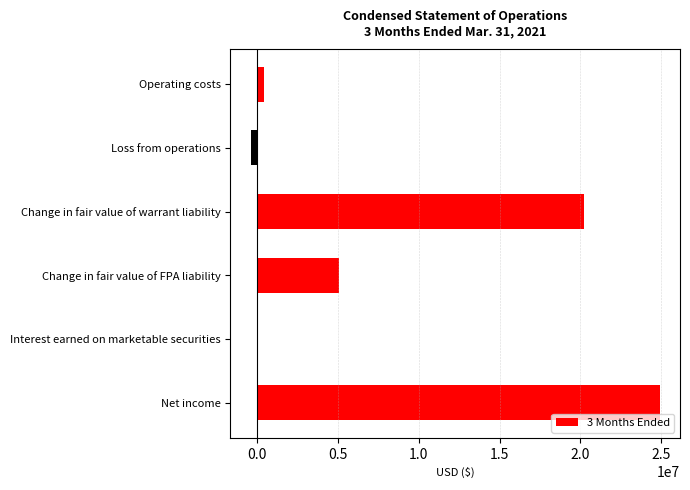

Reading top to bottom, extract all data points from this chart.

Operating costs=400941	Loss from operations=-400941	Change in fair value of warrant liability=20240000	Change in fair value of FPA liability=5054119	Interest earned on marketable securities=9018	Net income=24902196